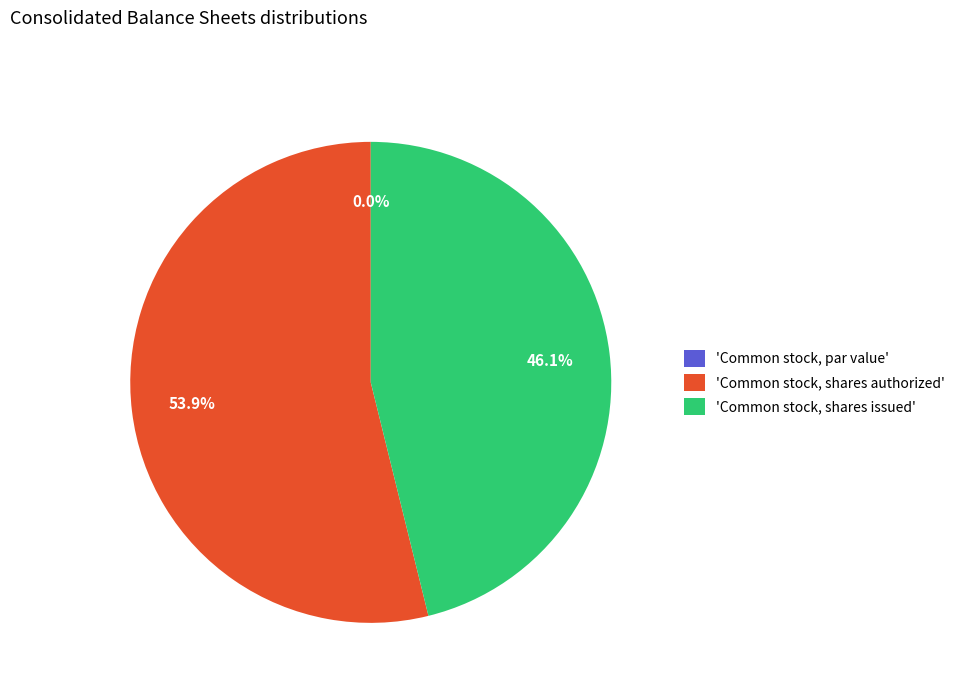

Is Common stock, shares authorized the majority of the pie?

Yes